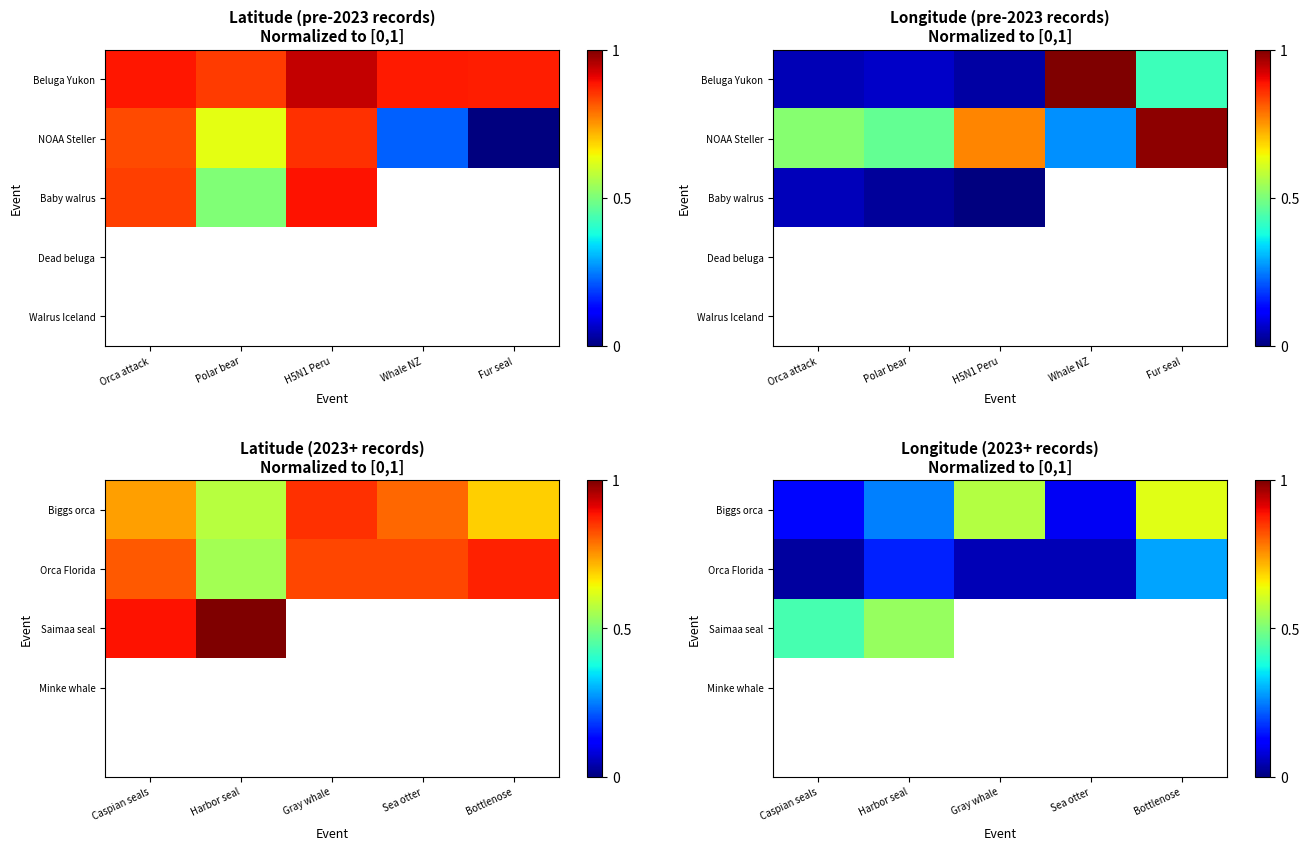

Is the value of Saimaa seal at Harbor seal greater than the value of Orca Florida at Bottlenose?

Yes